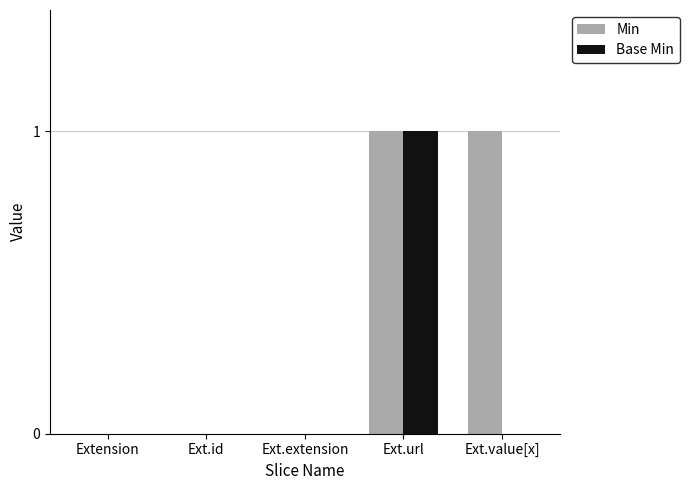

How many groups of bars are there?

5